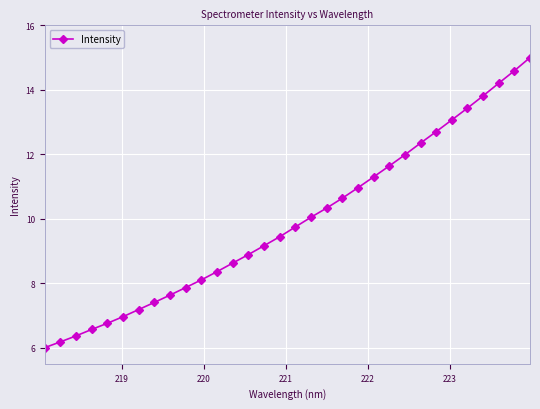

What is the value of the 13th point from the left?

8.6